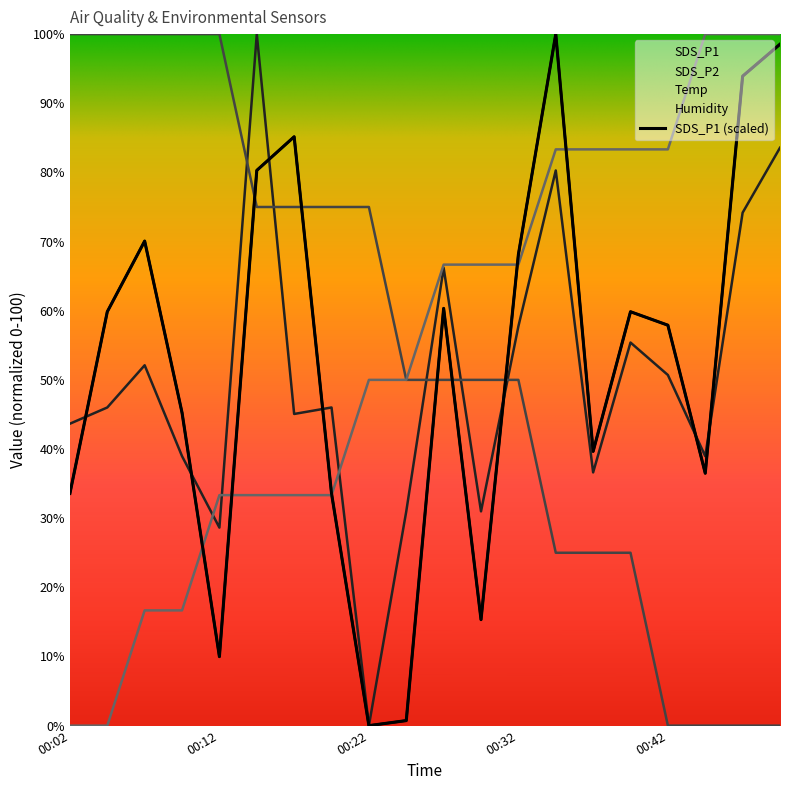

How many intersections are there between Humidity and Temp?

1